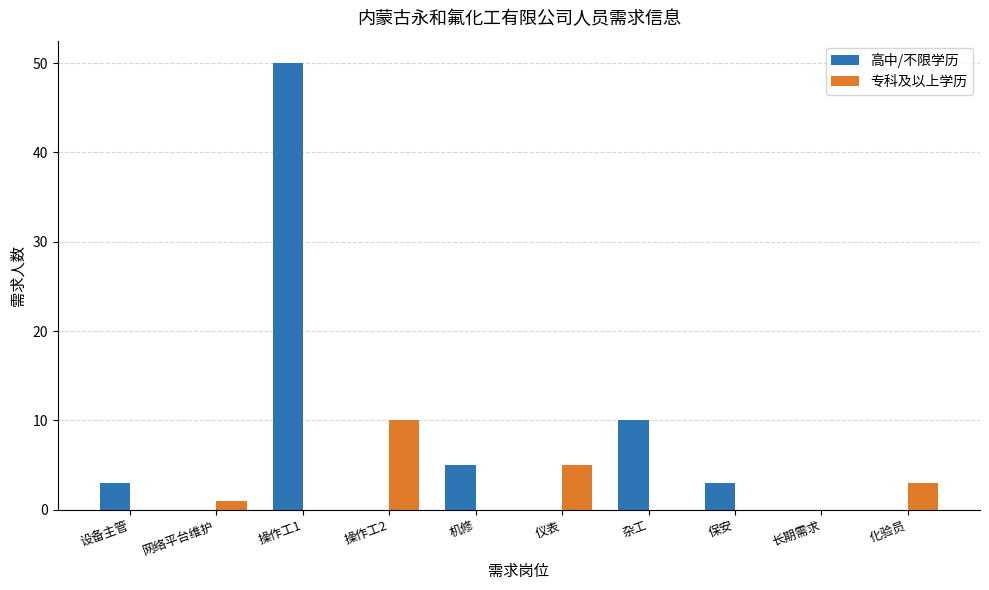

Count the number of data series in this chart.

2